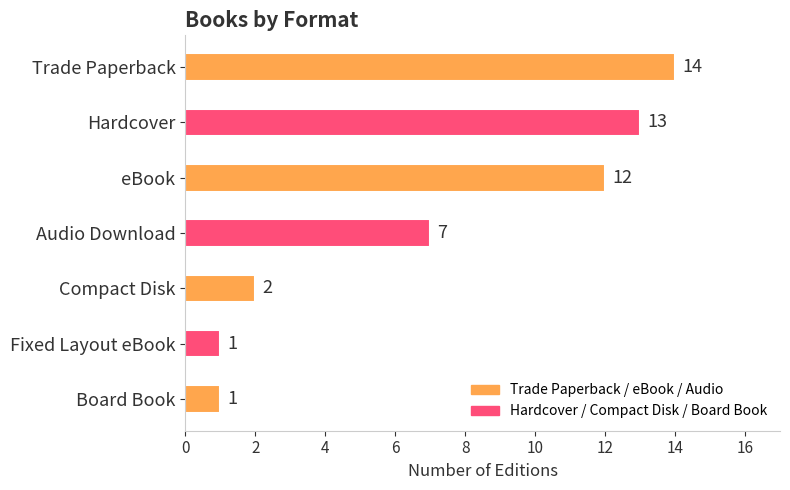

Reading top to bottom, list all the values displayed in this chart.

14	13	12	7	2	1	1